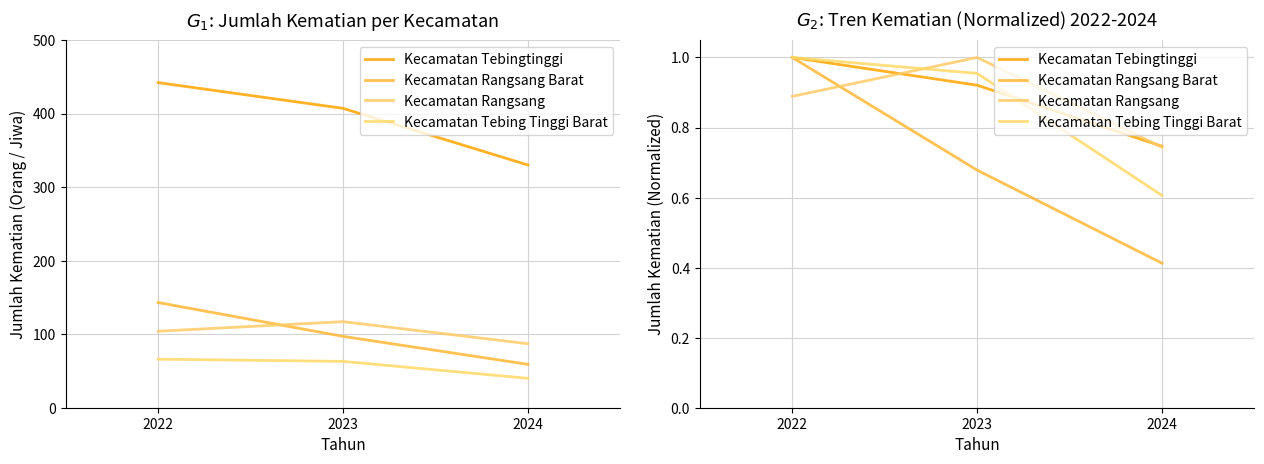

Is it true that Kecamatan Tebing Tinggi Barat equals 0.6 at 2024?

True